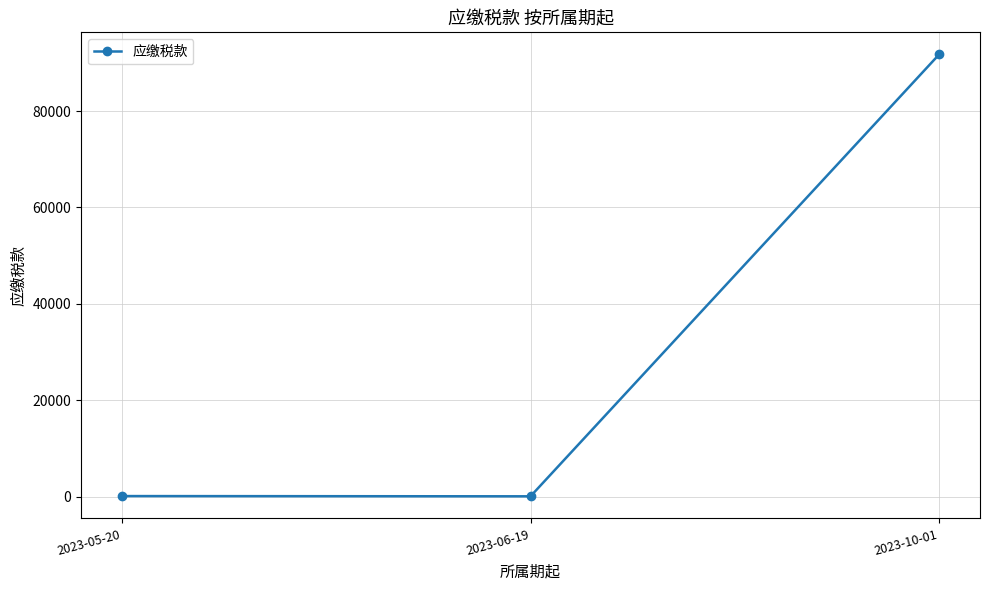

What is the sum of all values?

91916.3